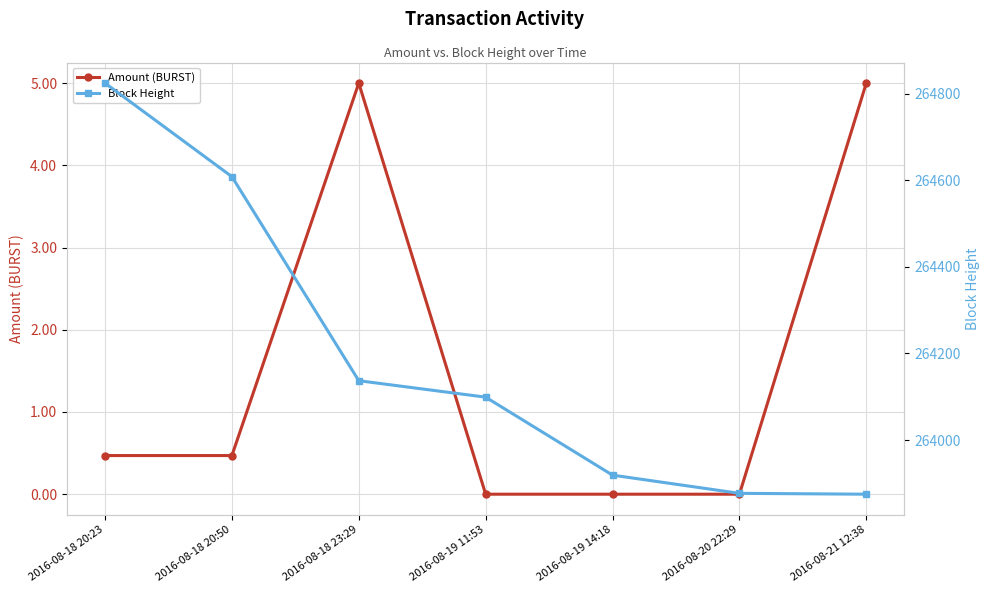

What is the sum of all Amount (BURST) values?

10.9